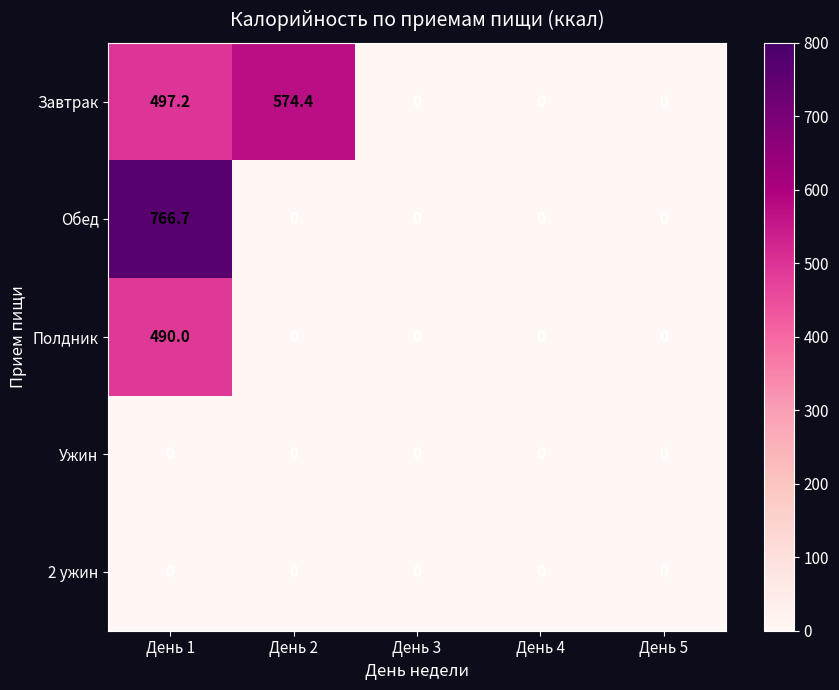

Reading left to right, list all the values displayed in this chart.

Завтрак: 497.2	574.4	0.0	0.0	0.0
Обед: 766.7	0.0	0.0	0.0	0.0
Полдник: 490.0	0.0	0.0	0.0	0.0
Ужин: 0.0	0.0	0.0	0.0	0.0
2 ужин: 0.0	0.0	0.0	0.0	0.0